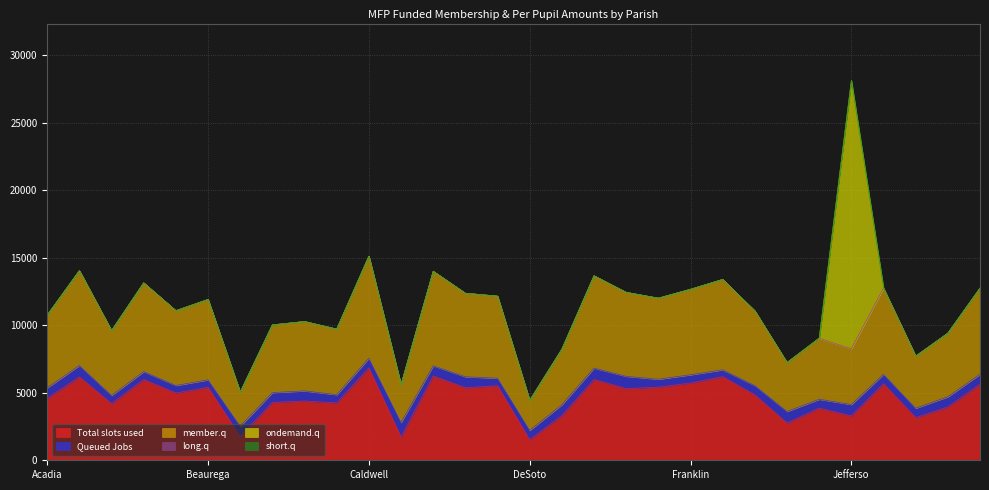

Read the Queued Jobs value at LaSalle.

727.2